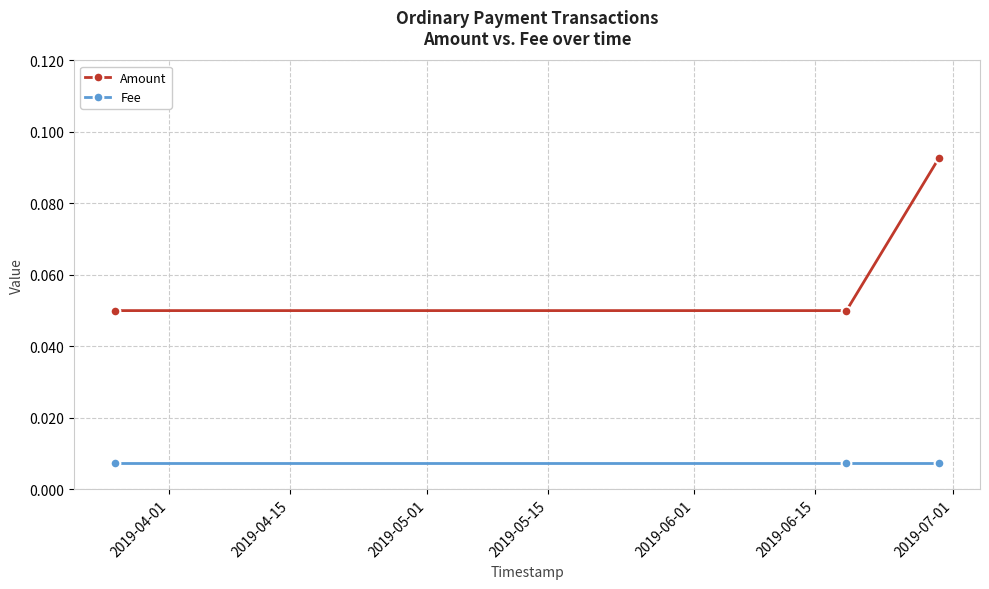

Which series has the widest spread of values?

Amount